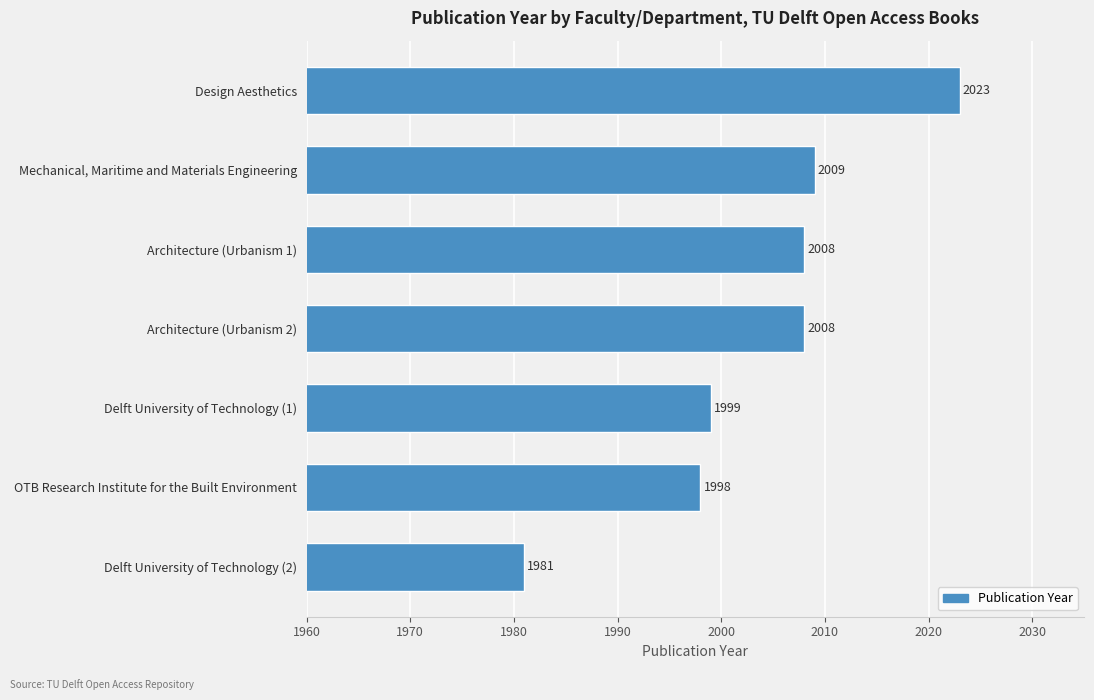

Are the bars grouped side by side (vs. stacked)?

No